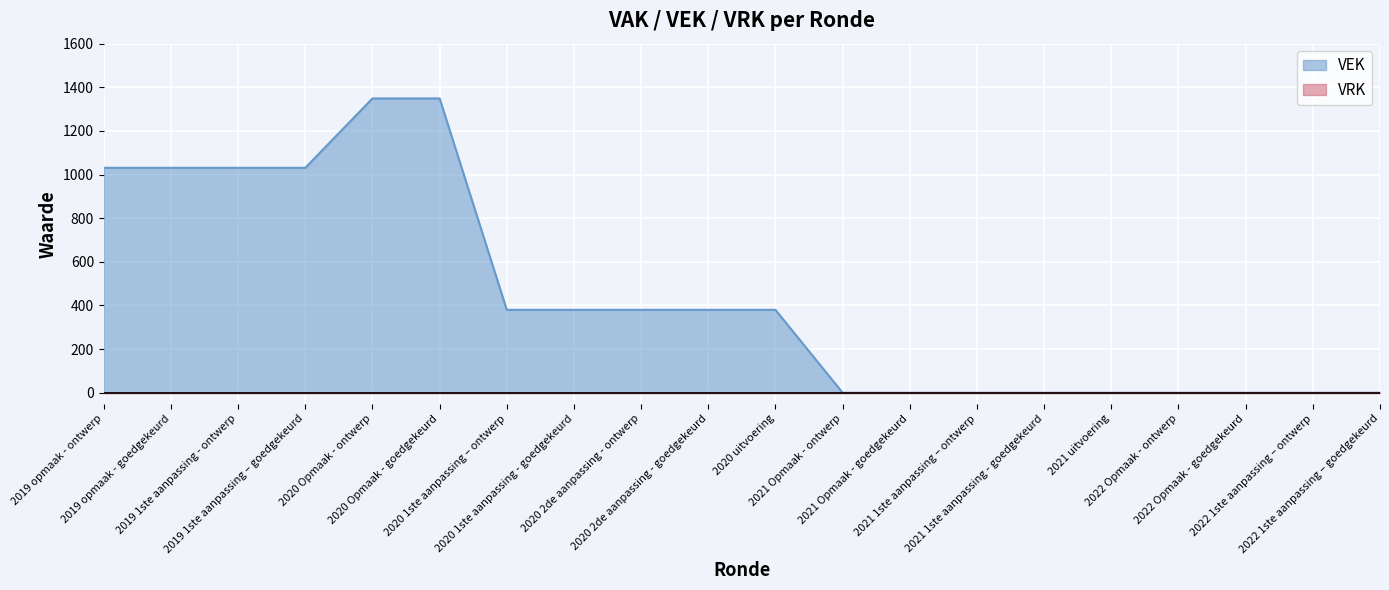

What is the average value?

436